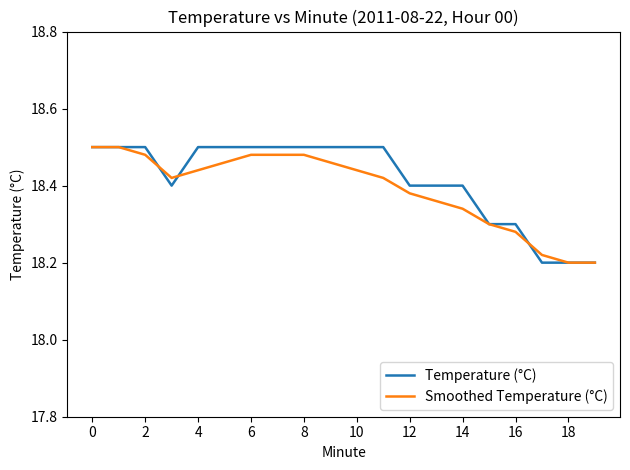

Reading left to right, transcribe all the data shown in this chart.

Temperature (°C): 18.5	18.5	18.5	18.4	18.5	18.5	18.5	18.5	18.5	18.5	18.5	18.5	18.4	18.4	18.4	18.3	18.3	18.2	18.2	18.2
Smoothed Temperature (°C): 18.5	18.5	18.5	18.4	18.4	18.5	18.5	18.5	18.5	18.5	18.4	18.4	18.4	18.4	18.3	18.3	18.3	18.2	18.2	18.2